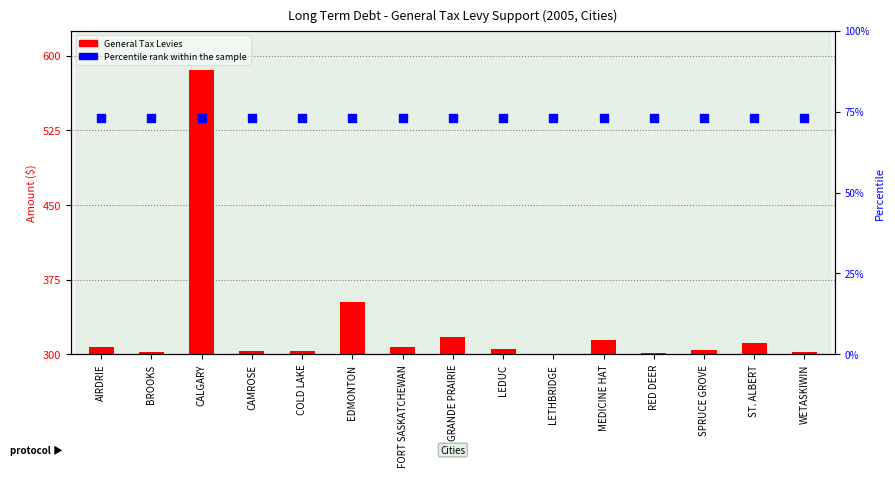

What is the total value across all series at GRANDE PRAIRIE?

34853503